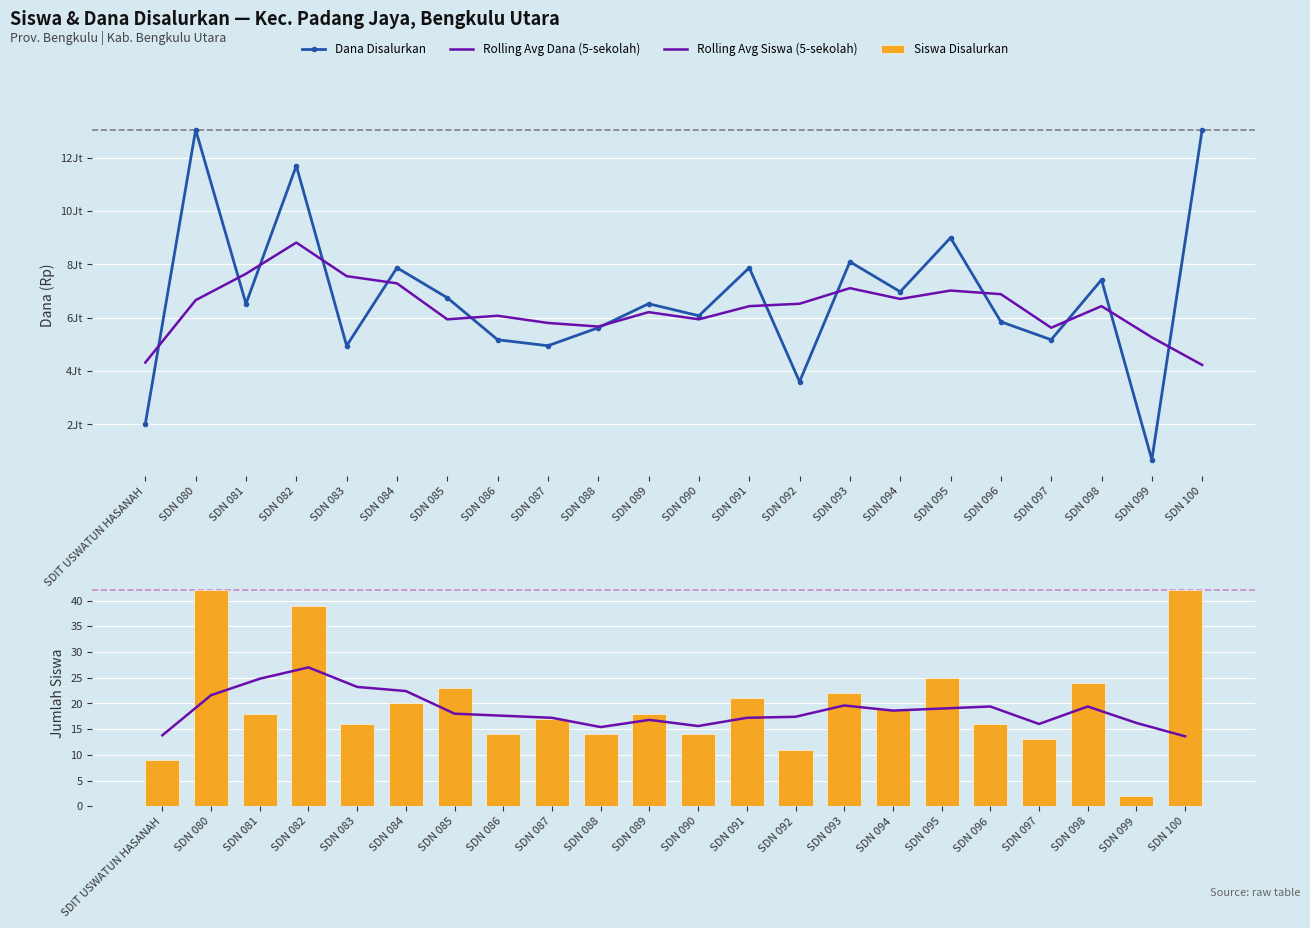

At which label does Rolling Avg Dana (5-sekolah) first exceed 6435000?

SDN 080